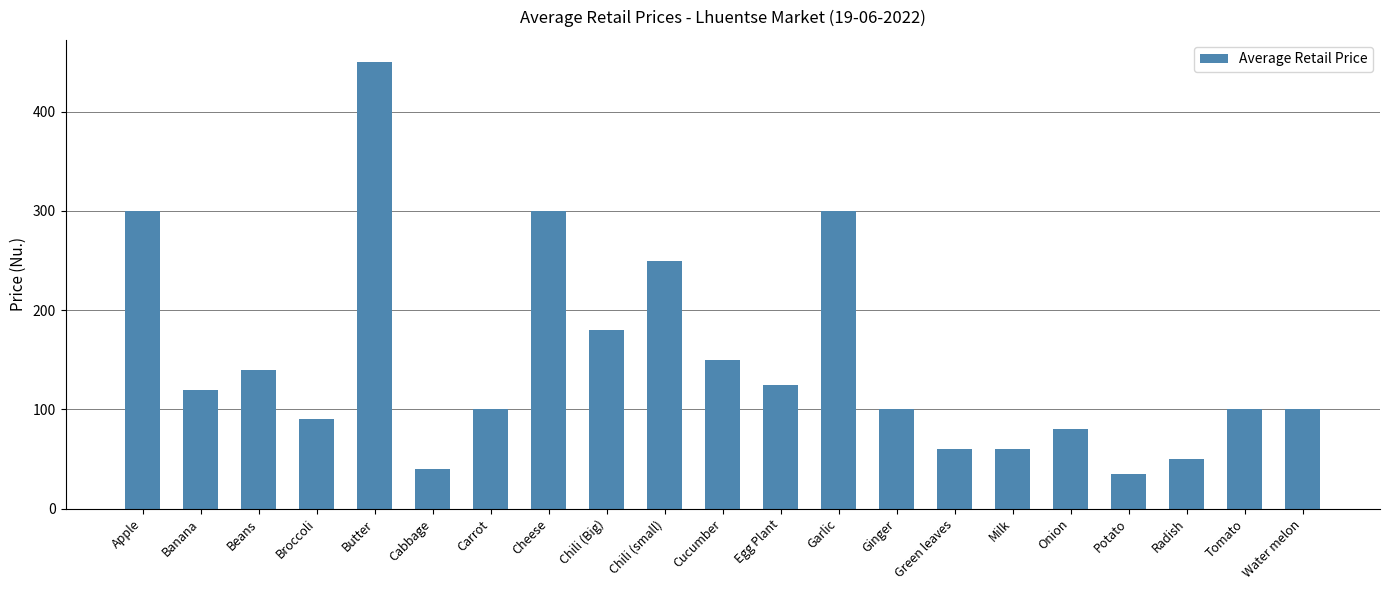

True or false: the data shows 464 at Apple.

False